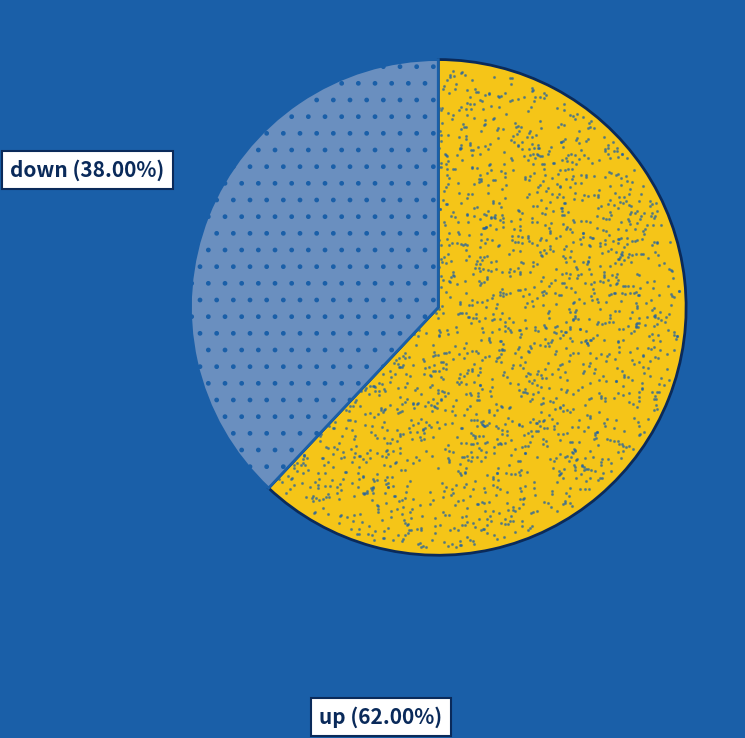

Which slice is the smallest?

down